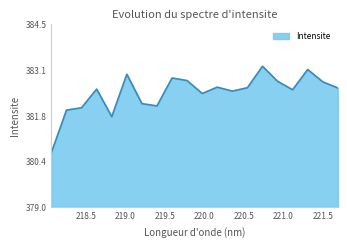

What is the greatest value displayed?

383.2